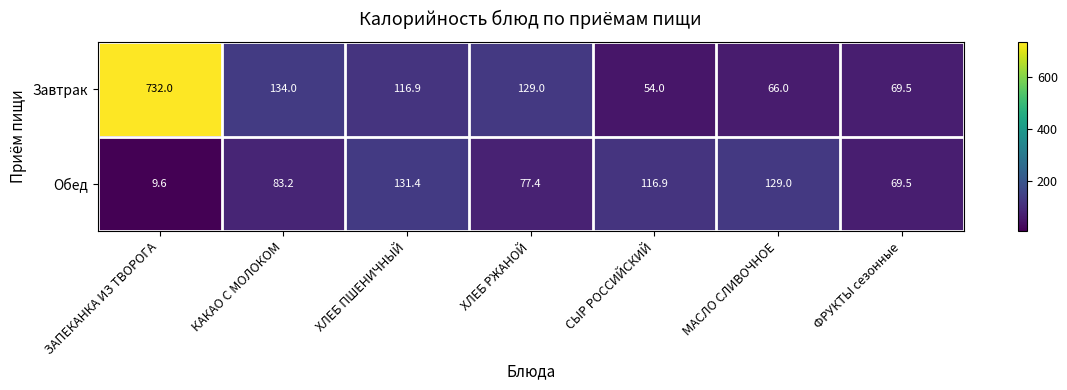

Which series has the widest spread of values?

Завтрак